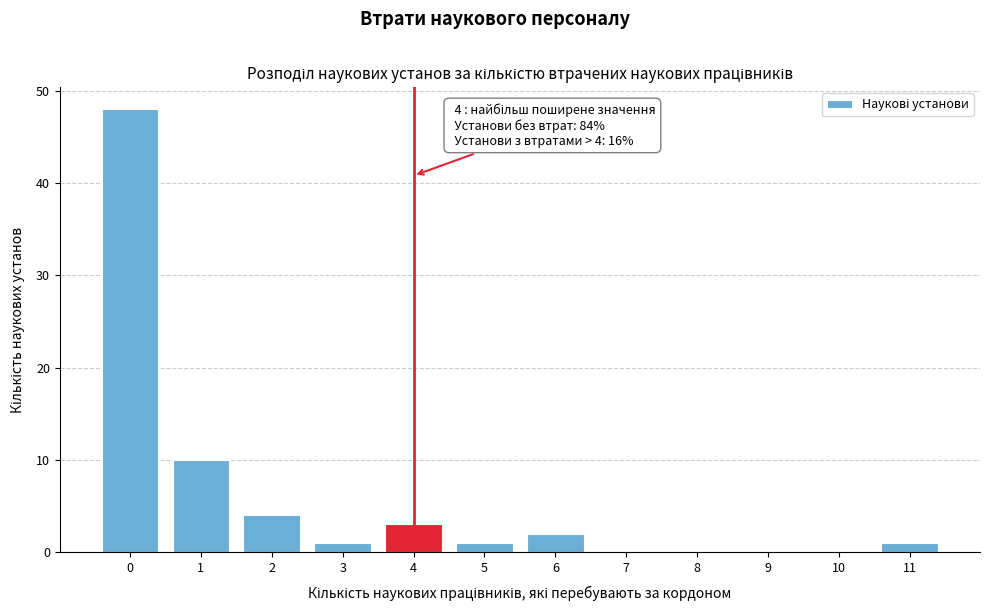

Reading left to right, list all the values displayed in this chart.

0=48	1=10	2=4	3=1	4=3	5=1	6=2	7=0	8=0	9=0	10=0	11=1